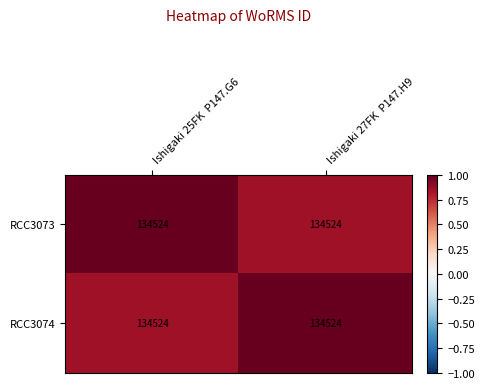

The value of RCC3074 at Ishigaki 27FK P147.H9 is 0.6. True or false?

False